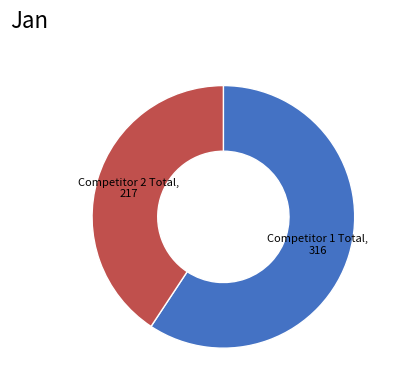

Is there a majority slice in this chart?

Yes